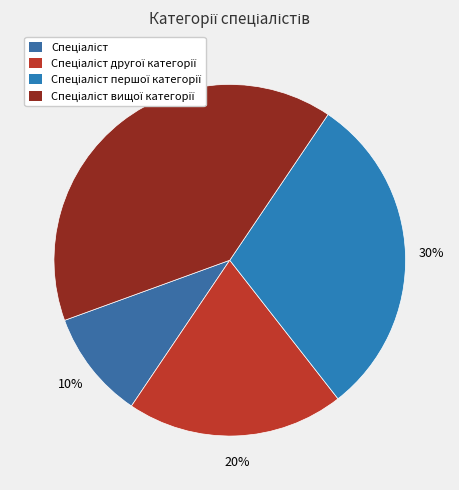

Is there a majority slice in this chart?

No